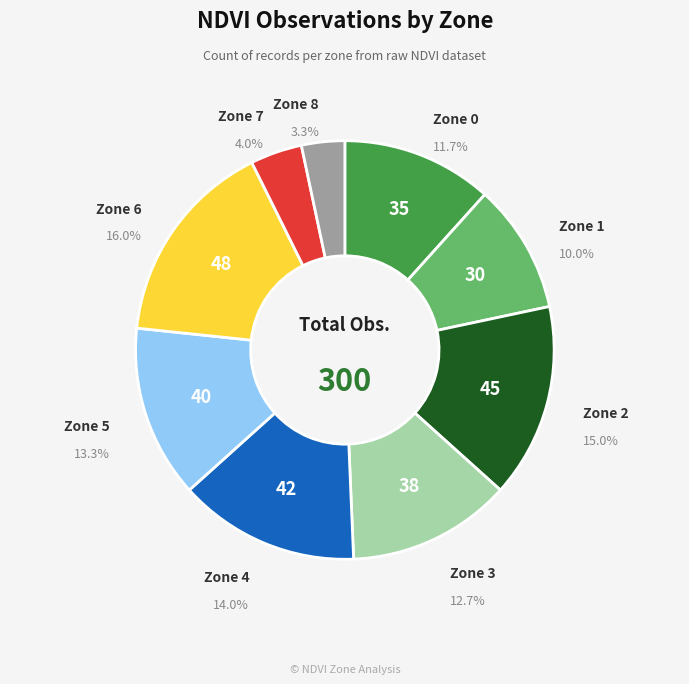

To the nearest percent, what is the difference between the largest and smallest slice percentages?

13%